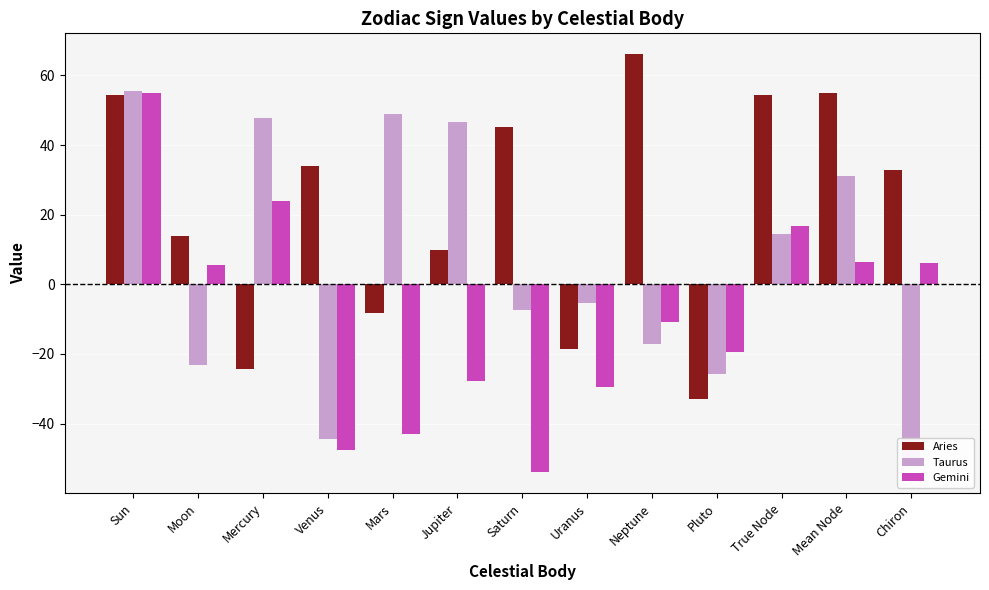

Is the value of Taurus at Jupiter greater than the value of Aries at Uranus?

Yes